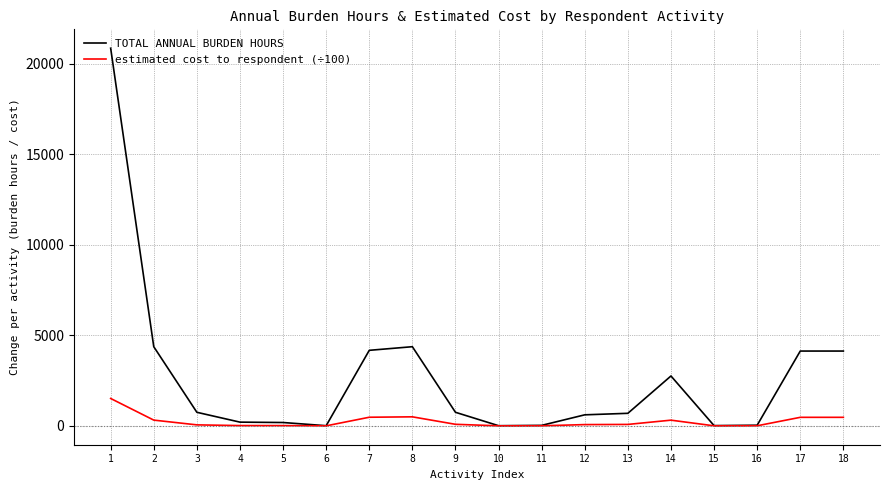

Rank the series by their average value, from lowest to highest.

estimated cost to respondent (÷100), TOTAL ANNUAL BURDEN HOURS